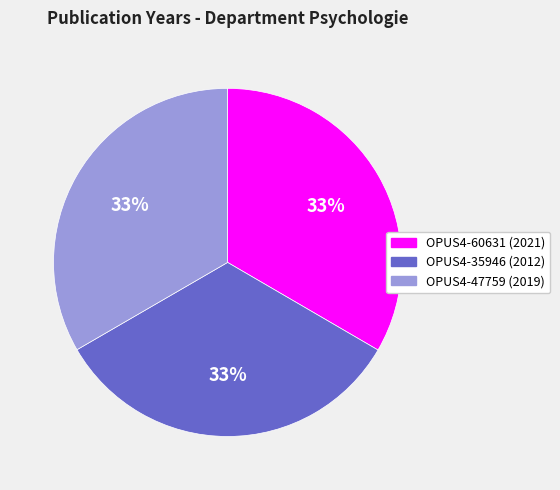

To the nearest percent, what portion does OPUS4-35946 represent?

33%